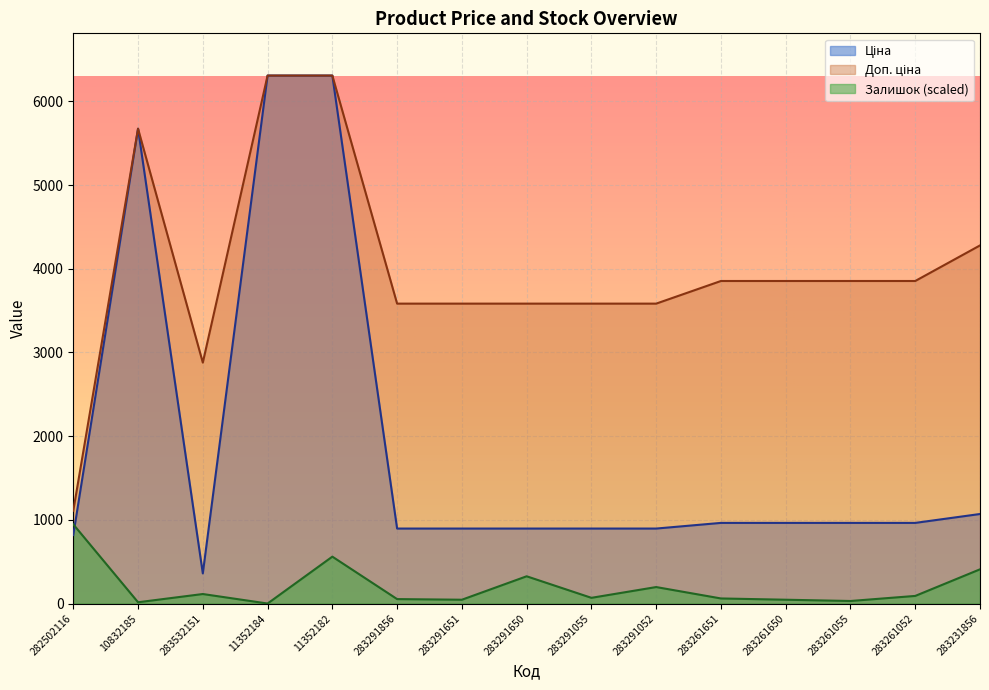

True or false: Залишок and Ціна cross at least once.

True